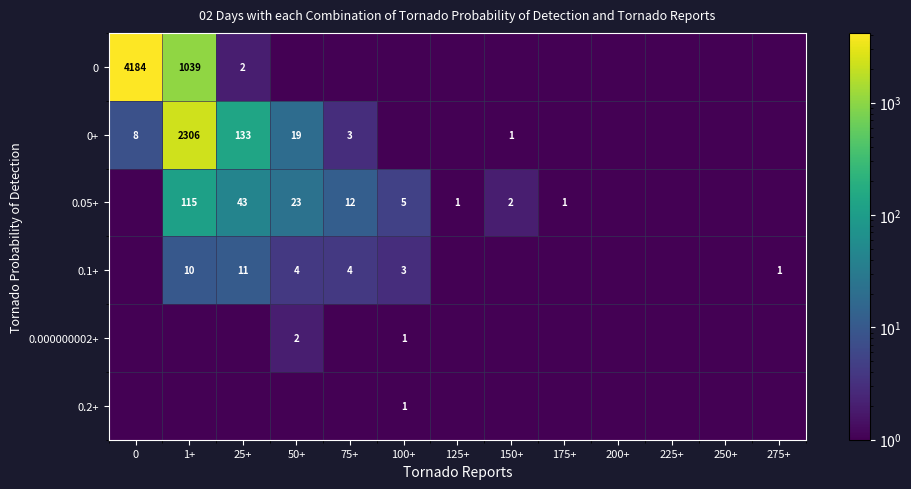

The 0.05+ series shows 1.5 at 175+. True or false?

False